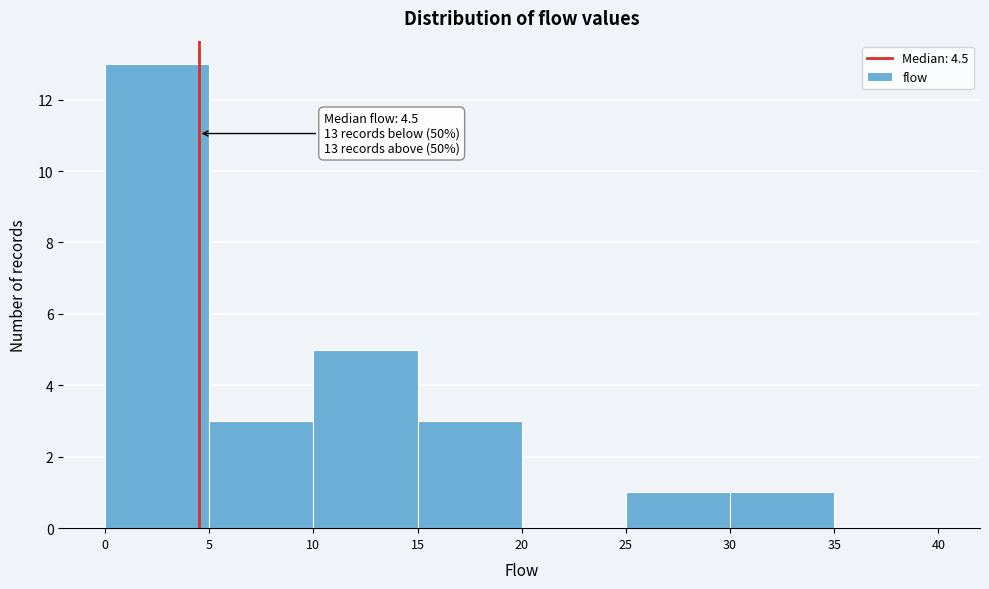

Which range on the x-axis has the tallest bar?

0 to 5